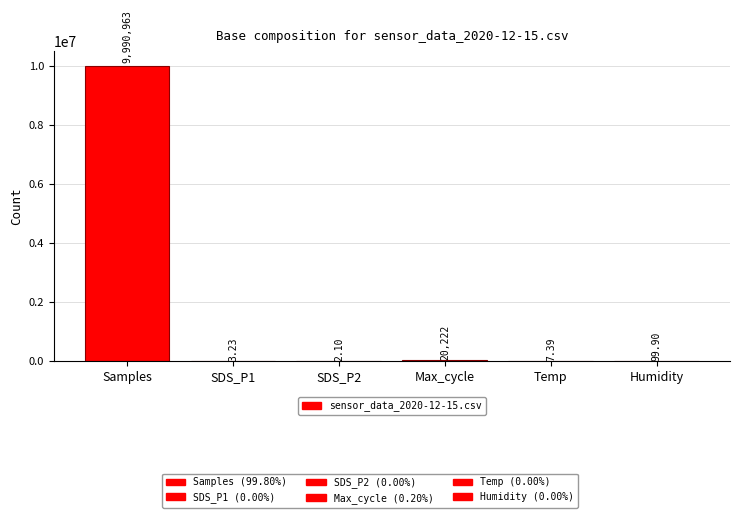

At which label is the value closest to 4995482?

Max_cycle